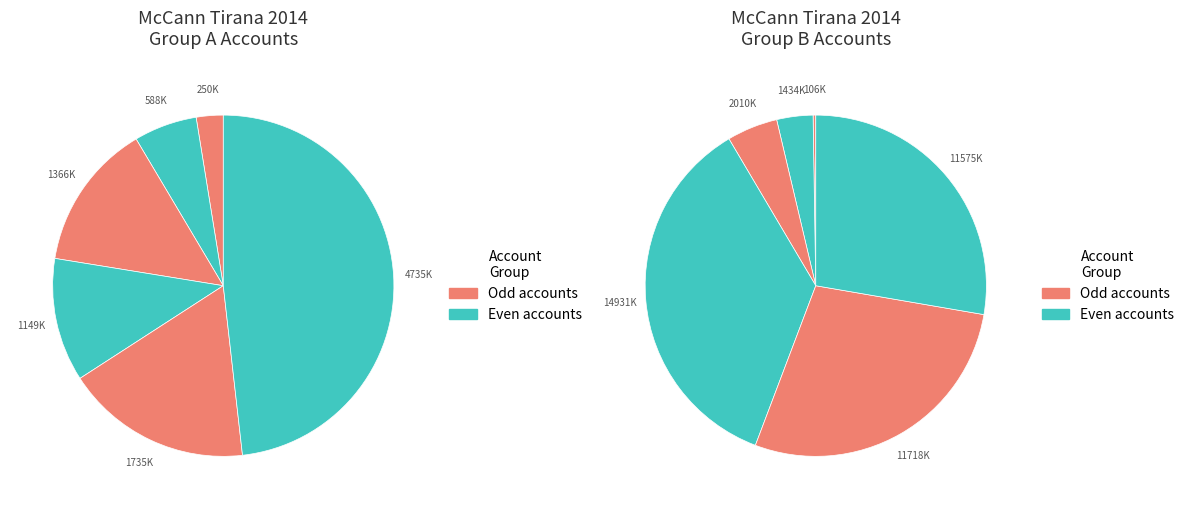

How many segments does this pie chart have?

12